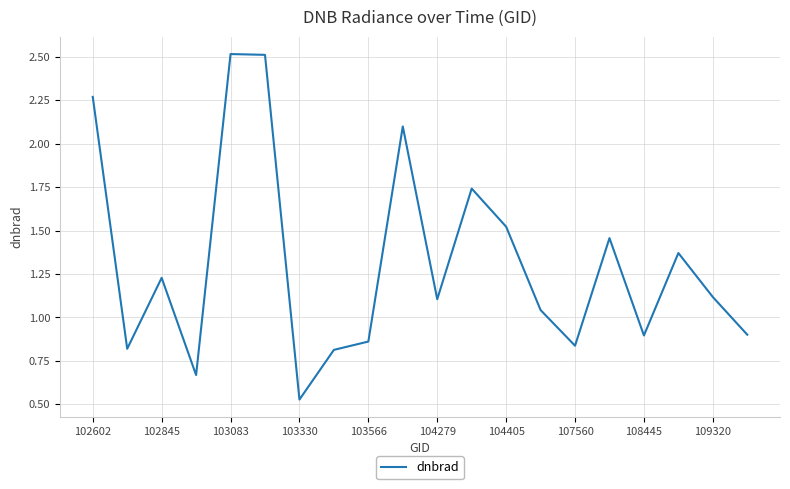

What is the maximum value shown in the chart?

2.5